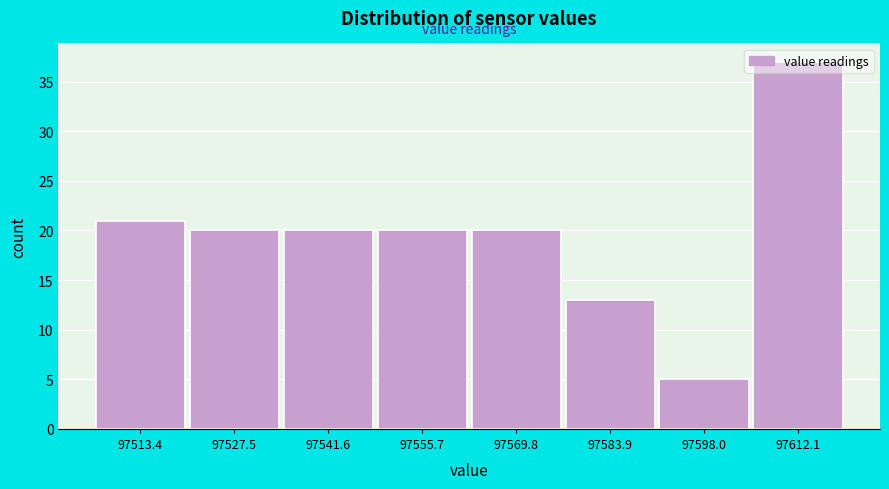

What is the approximate value at 97541.6, to the nearest 10?

20